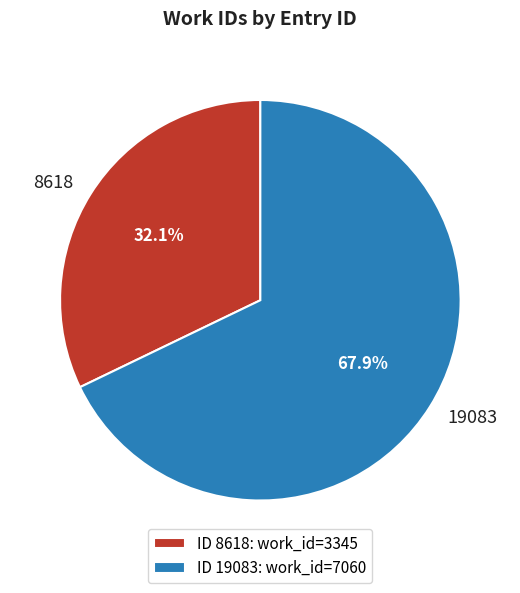

What is the largest slice in the pie chart?

19083